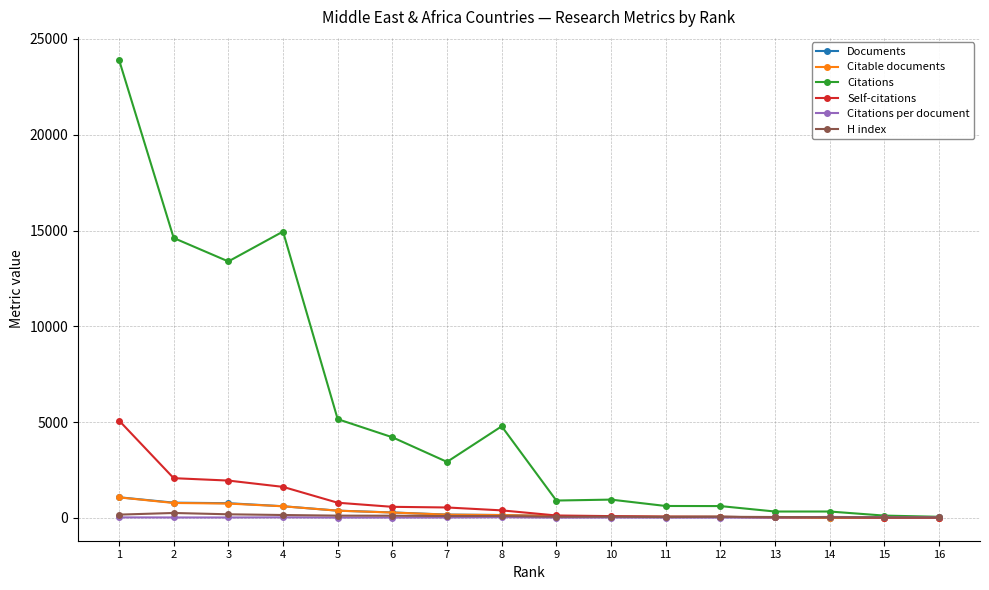

Where is the first local maximum for Citations?

4